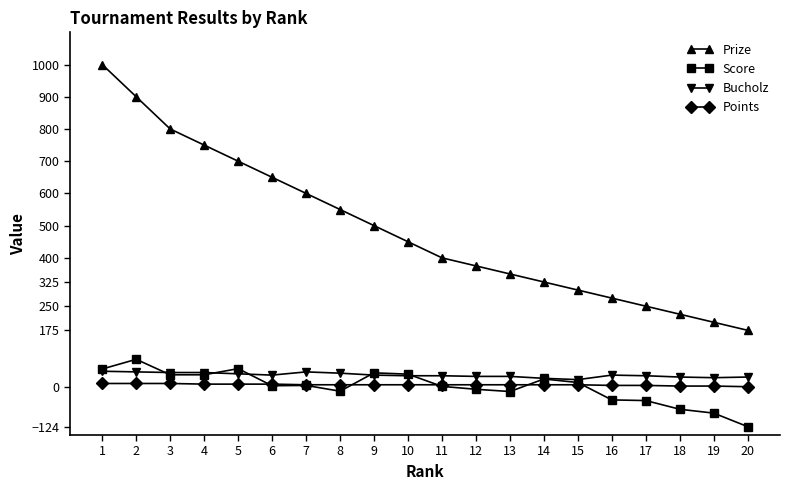

What is the highest value of the Prize series?

1000